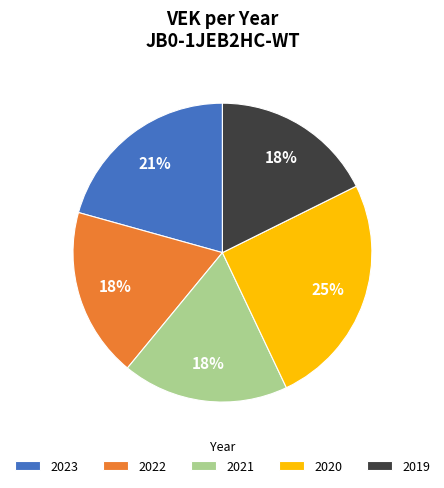

The 2023 slice represents 6% of the pie. True or false?

False